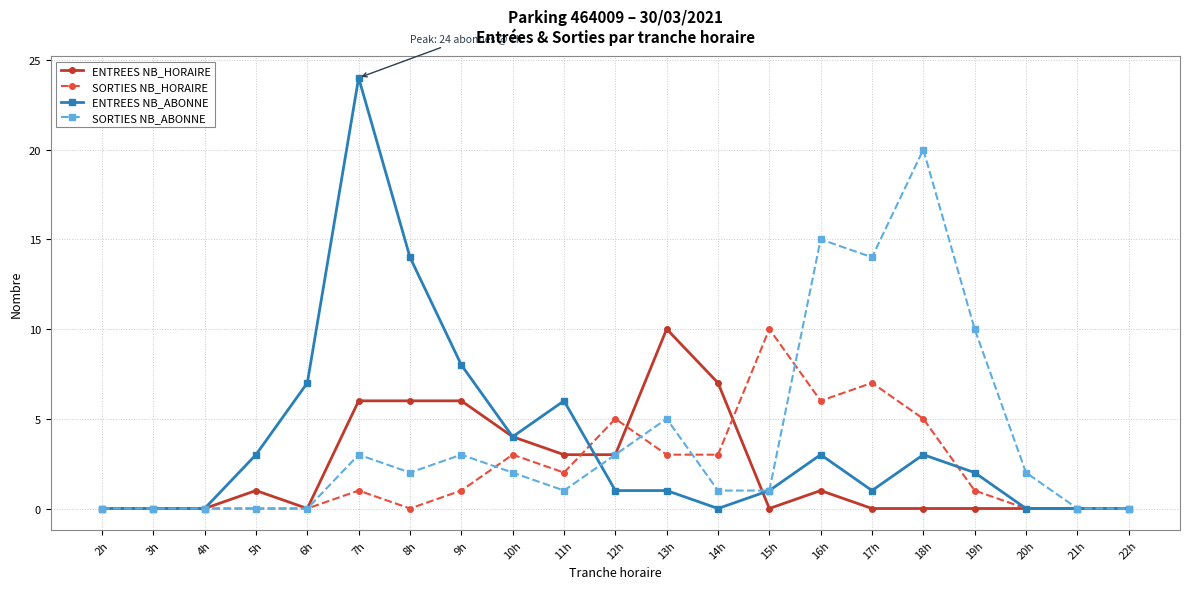

What are all the series names shown in the legend?

ENTREES NB_HORAIRE, SORTIES NB_HORAIRE, ENTREES NB_ABONNE, SORTIES NB_ABONNE